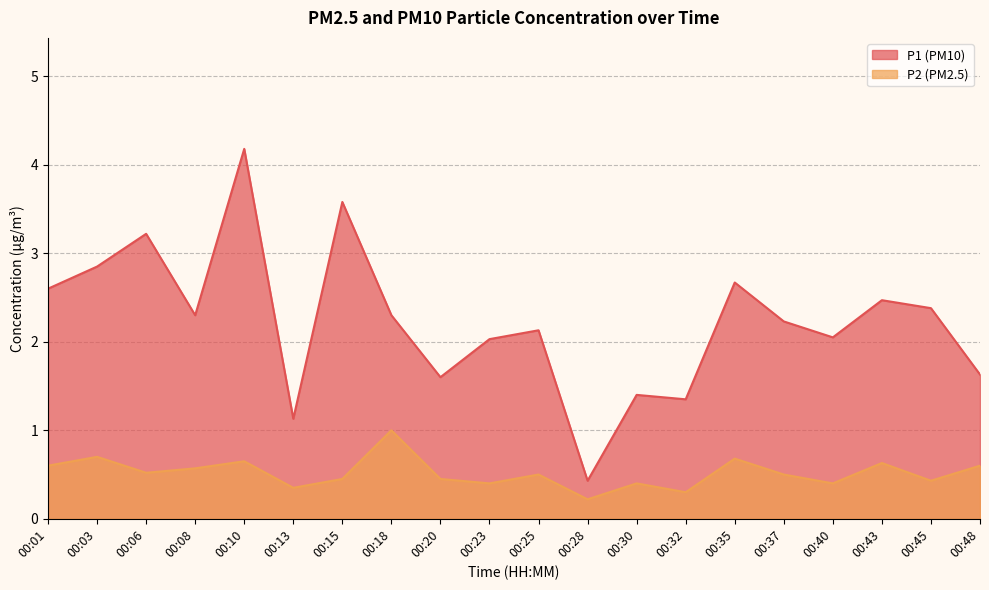

What are all the series names shown in the legend?

P1, P2